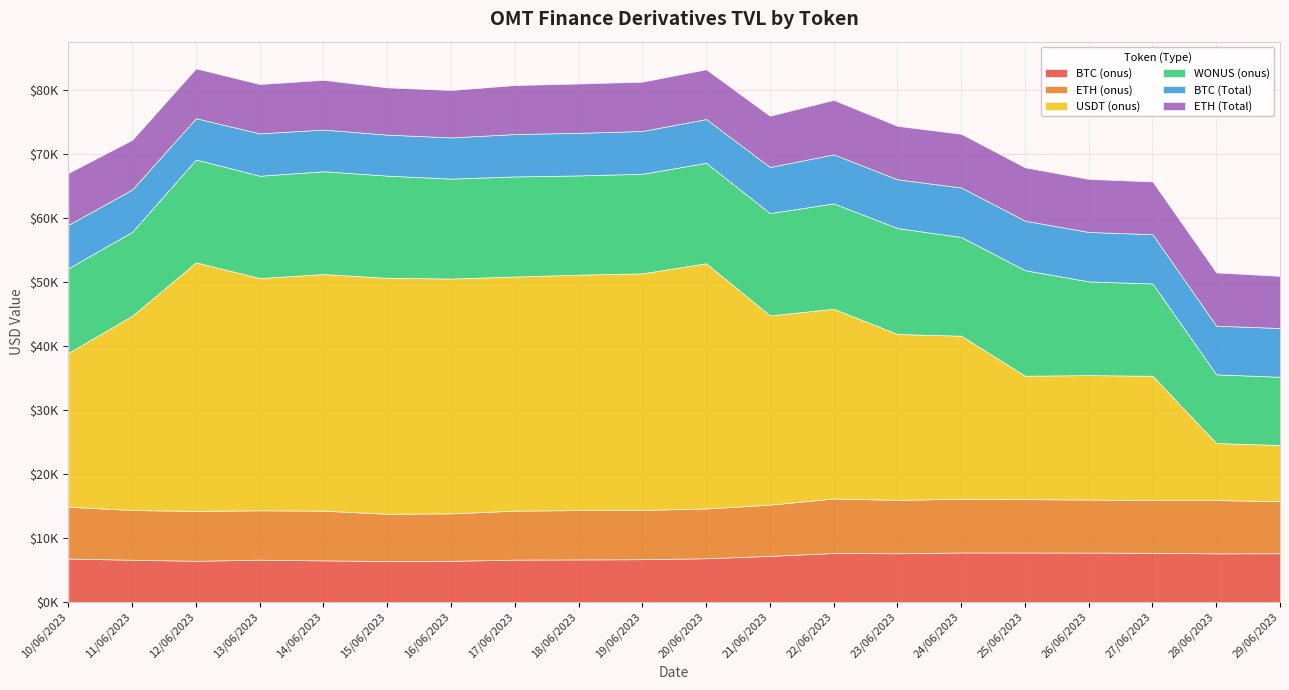

Reading left to right, transcribe all the data shown in this chart.

BTC (onus): 10/06/2023=6783.6	11/06/2023=6601.2	12/06/2023=6439.7	13/06/2023=6611.5	14/06/2023=6502.5	15/06/2023=6402.2	16/06/2023=6434.4	17/06/2023=6621.2	18/06/2023=6648.3	19/06/2023=6685.1	20/06/2023=6834.2	21/06/2023=7204.7	22/06/2023=7656.7	23/06/2023=7610.8	24/06/2023=7734.5	25/06/2023=7729.5	26/06/2023=7720.1	27/06/2023=7687.7	28/06/2023=7596.6	29/06/2023=7616.7
ETH (onus): 10/06/2023=8098.1	11/06/2023=7762.3	12/06/2023=7788.8	13/06/2023=7708.7	14/06/2023=7764.2	15/06/2023=7370.9	16/06/2023=7403.8	17/06/2023=7646.7	18/06/2023=7702.7	19/06/2023=7694.2	20/06/2023=7772.5	21/06/2023=7995.8	22/06/2023=8506.3	23/06/2023=8343.6	24/06/2023=8380.8	25/06/2023=8332.9	26/06/2023=8282.0	27/06/2023=8240.6	28/06/2023=8320.9	29/06/2023=8138.3
USDT (onus): 10/06/2023=24037.2	11/06/2023=30339.4	12/06/2023=38812.9	13/06/2023=36267.0	14/06/2023=36941.8	15/06/2023=36855.0	16/06/2023=36672.3	17/06/2023=36561.4	18/06/2023=36764.9	19/06/2023=36946.1	20/06/2023=38289.2	21/06/2023=29552.4	22/06/2023=29632.5	23/06/2023=25899.2	24/06/2023=25471.4	25/06/2023=19278.8	26/06/2023=19424.6	27/06/2023=19405.2	28/06/2023=8906.0	29/06/2023=8765.8
WONUS (onus): 10/06/2023=13205.3	11/06/2023=13111.9	12/06/2023=16060.7	13/06/2023=15976.4	14/06/2023=16061.2	15/06/2023=15952.3	16/06/2023=15601.1	17/06/2023=15623.8	18/06/2023=15496.7	19/06/2023=15542.4	20/06/2023=15684.2	21/06/2023=15976.2	22/06/2023=16447.2	23/06/2023=16543.4	24/06/2023=15410.3	25/06/2023=16477.4	26/06/2023=14635.7	27/06/2023=14413.3	28/06/2023=10730.5	29/06/2023=10649.9
BTC (Total): 10/06/2023=6783.6	11/06/2023=6601.2	12/06/2023=6439.7	13/06/2023=6611.5	14/06/2023=6502.5	15/06/2023=6402.2	16/06/2023=6434.4	17/06/2023=6621.2	18/06/2023=6648.3	19/06/2023=6685.1	20/06/2023=6834.2	21/06/2023=7204.7	22/06/2023=7656.7	23/06/2023=7610.8	24/06/2023=7734.5	25/06/2023=7729.5	26/06/2023=7720.1	27/06/2023=7687.7	28/06/2023=7596.6	29/06/2023=7616.7
ETH (Total): 10/06/2023=8098.1	11/06/2023=7762.3	12/06/2023=7788.8	13/06/2023=7708.7	14/06/2023=7764.2	15/06/2023=7370.9	16/06/2023=7403.8	17/06/2023=7646.7	18/06/2023=7702.7	19/06/2023=7694.2	20/06/2023=7772.5	21/06/2023=7995.8	22/06/2023=8506.3	23/06/2023=8343.6	24/06/2023=8380.8	25/06/2023=8332.9	26/06/2023=8282.0	27/06/2023=8240.6	28/06/2023=8320.9	29/06/2023=8138.3